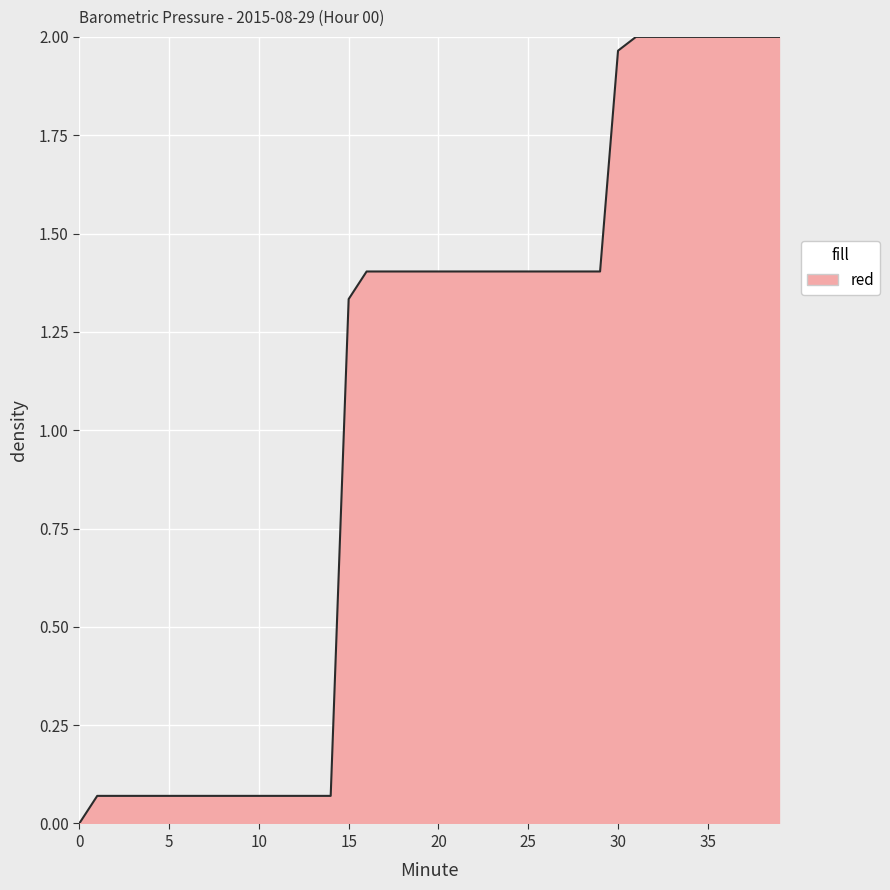

How many values are below 1?

15